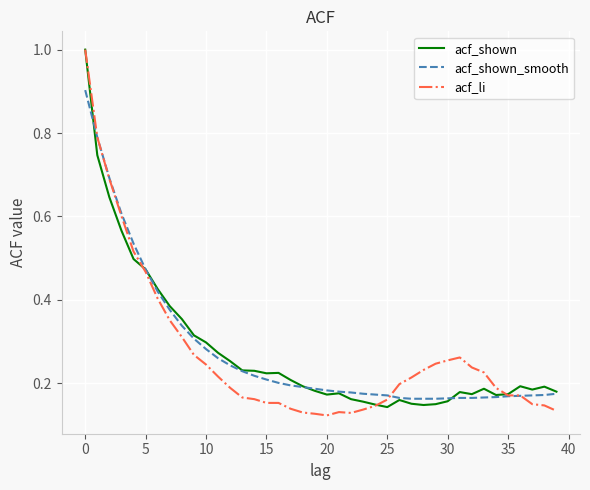

What is the maximum value for acf_li?

1.0